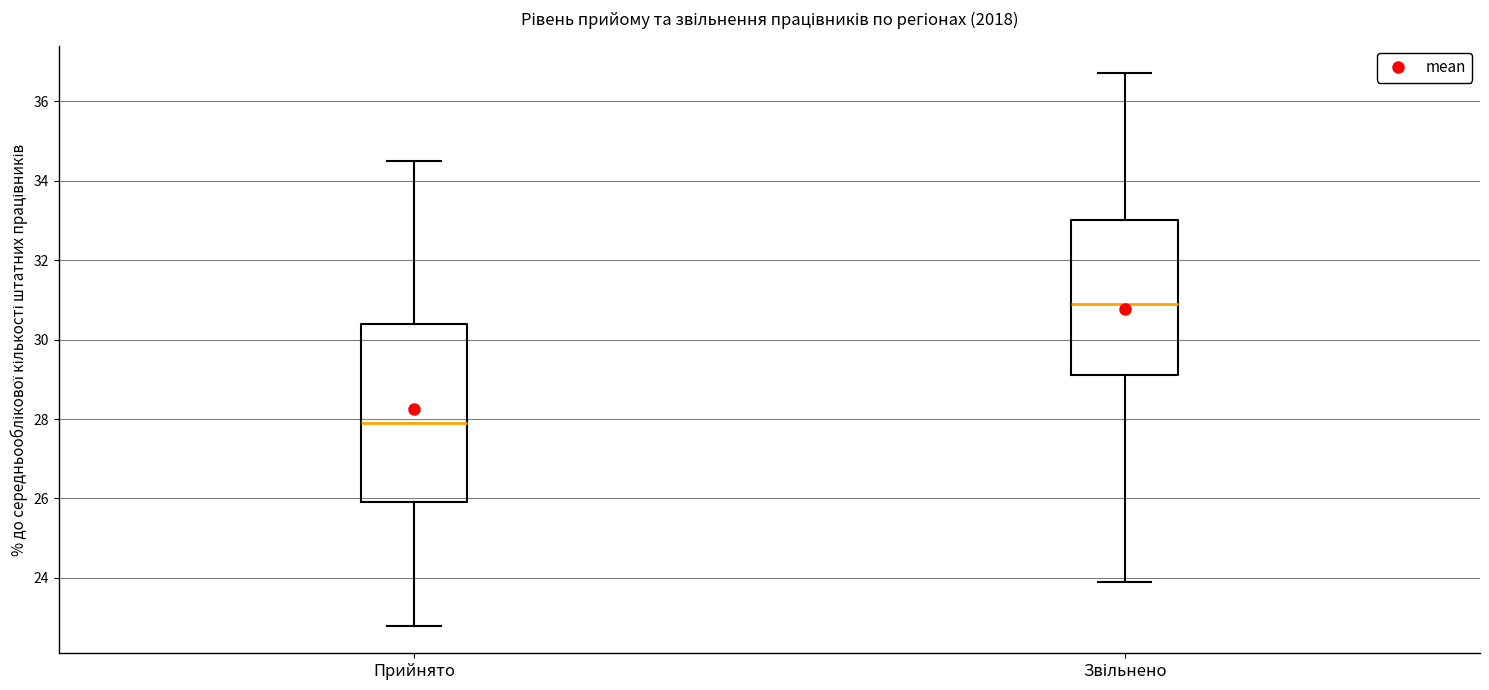

Which box is the tallest, from its lower edge to its upper edge?

Прийнято